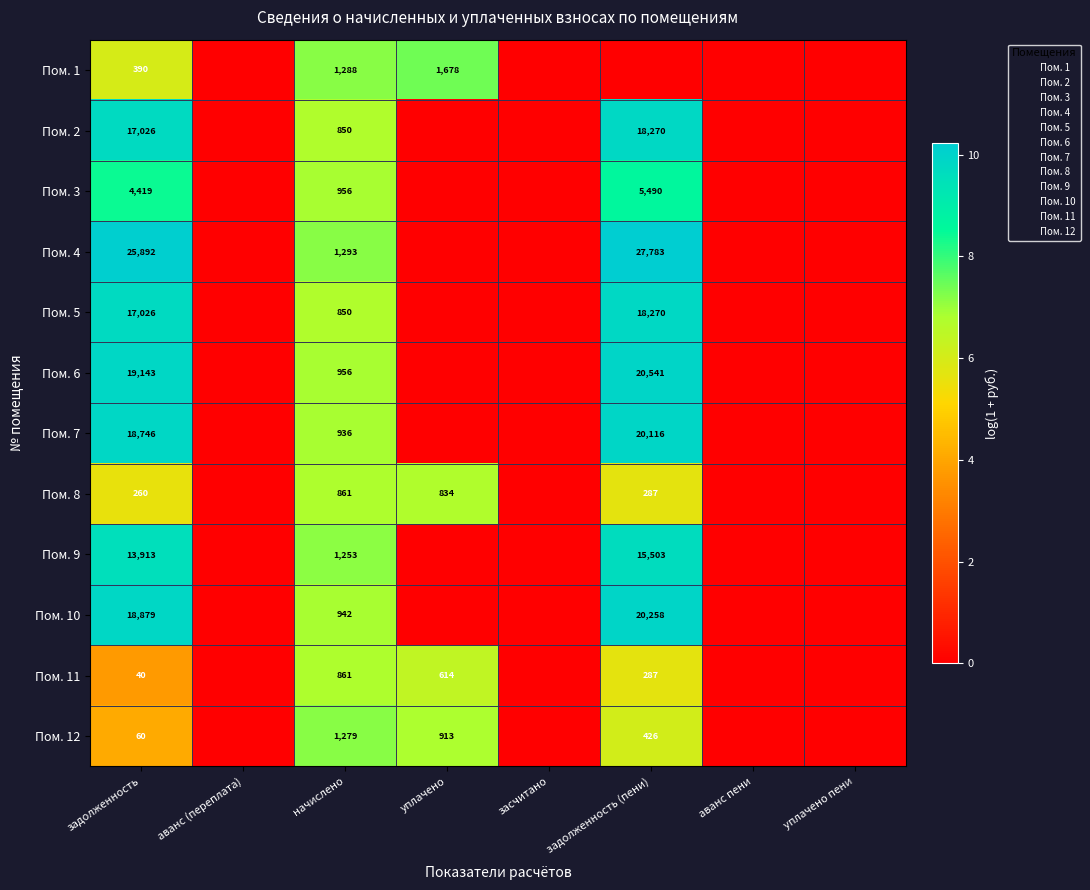

Rank the series at аванс (переплата) from lowest to highest value.

Пом. 1, Пом. 2, Пом. 3, Пом. 4, Пом. 5, Пом. 6, Пом. 7, Пом. 8, Пом. 9, Пом. 10, Пом. 11, Пом. 12